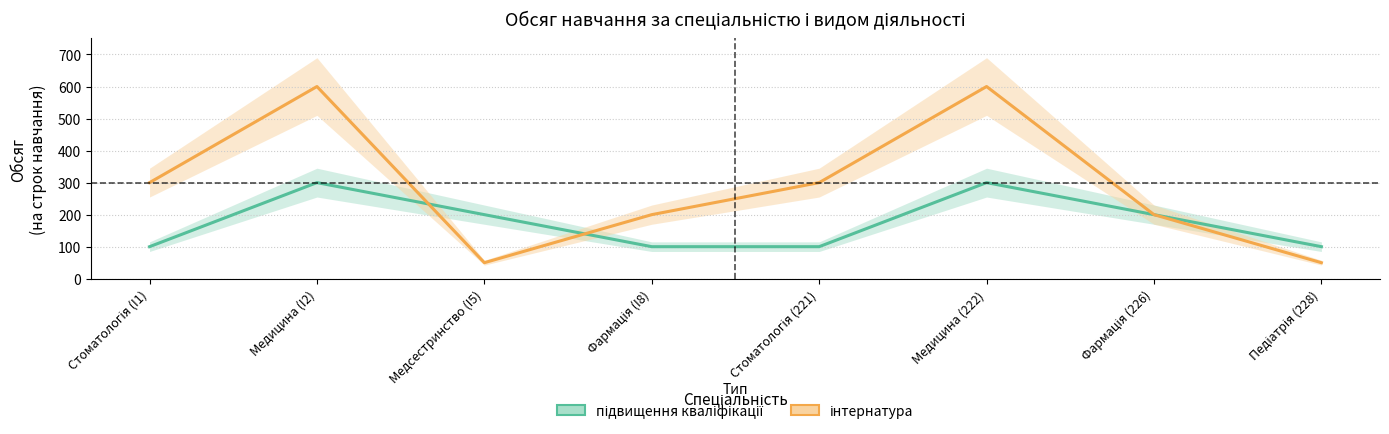

Rank the series by their maximum value, from highest to lowest.

інтернатура, підвищення кваліфікації